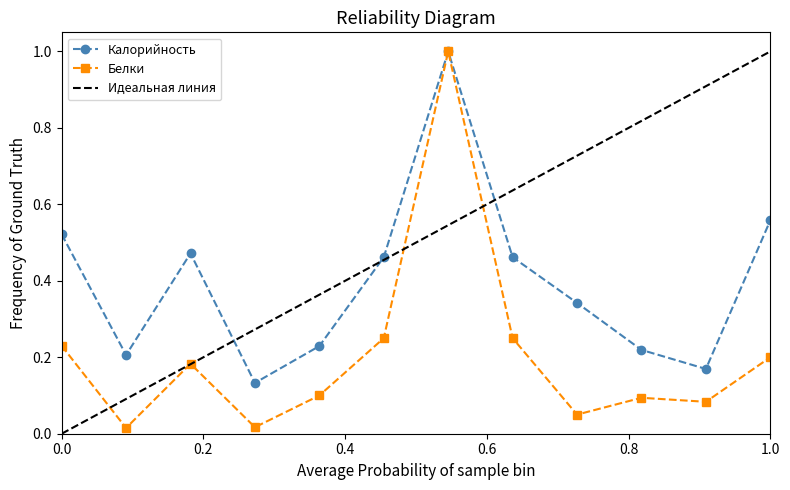

The Белки series shows 0.3 at 1.0. True or false?

False